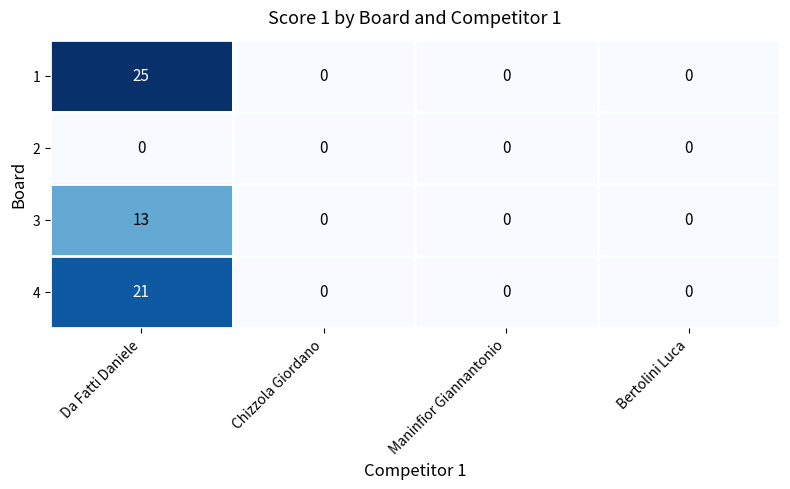

The 1 series shows 0 at Maninfior Giannantonio. True or false?

True